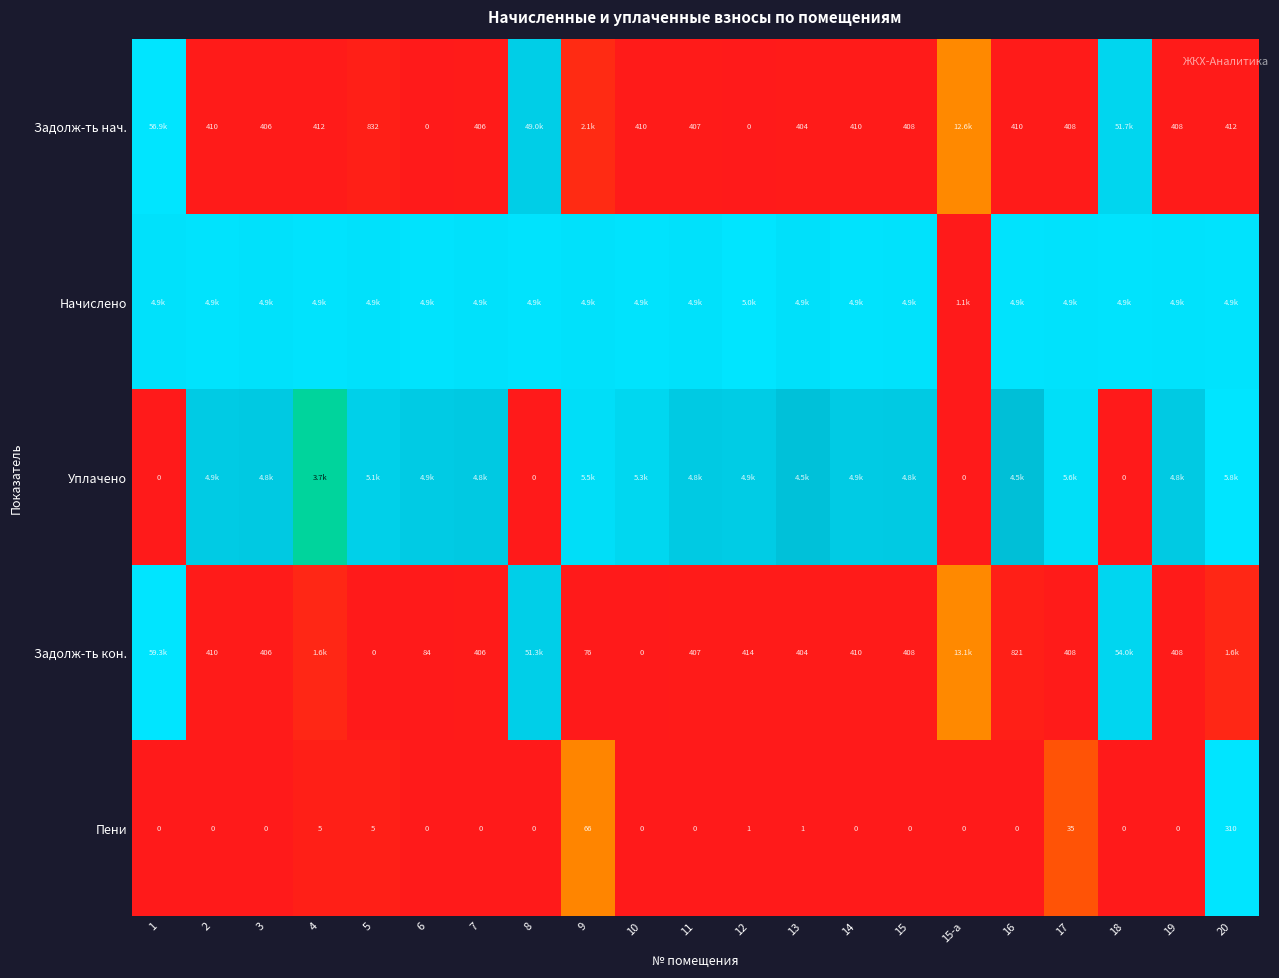

Is the value of Уплачено at 18 greater than the value of Задолж-ть кон. at 9?

No